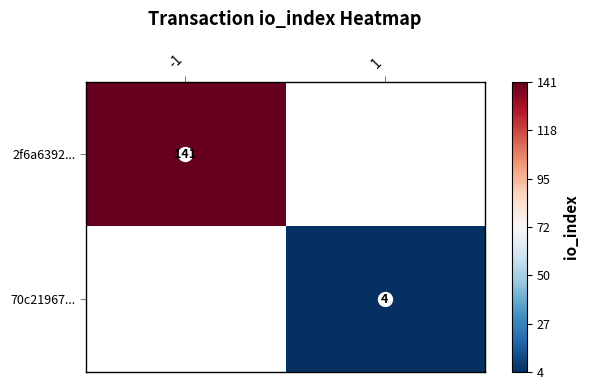

Which series has the largest range (max minus min)?

2f6a6392...